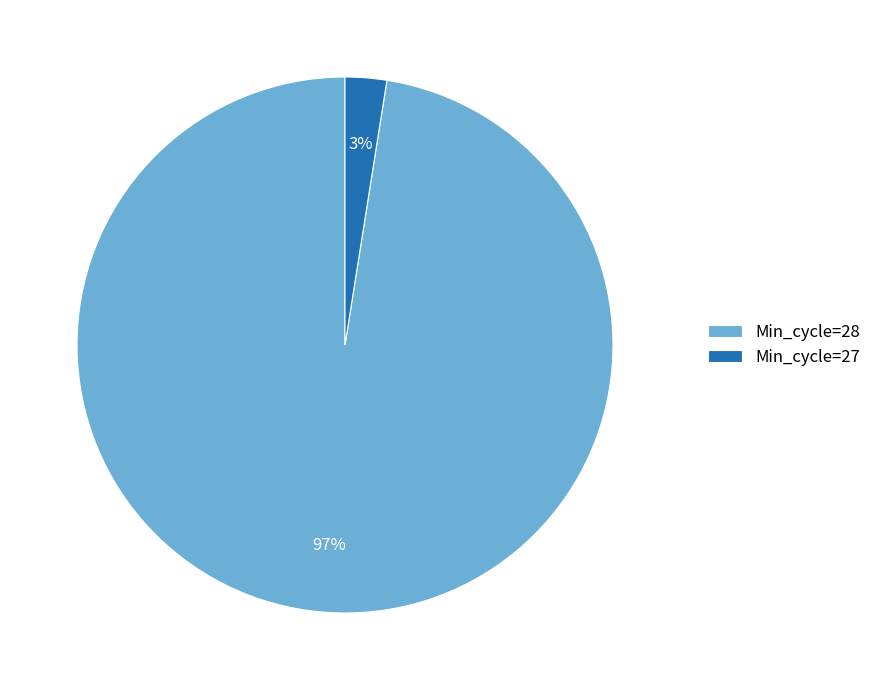

Is it true that Min_cycle=28 is 90% of the pie?

False